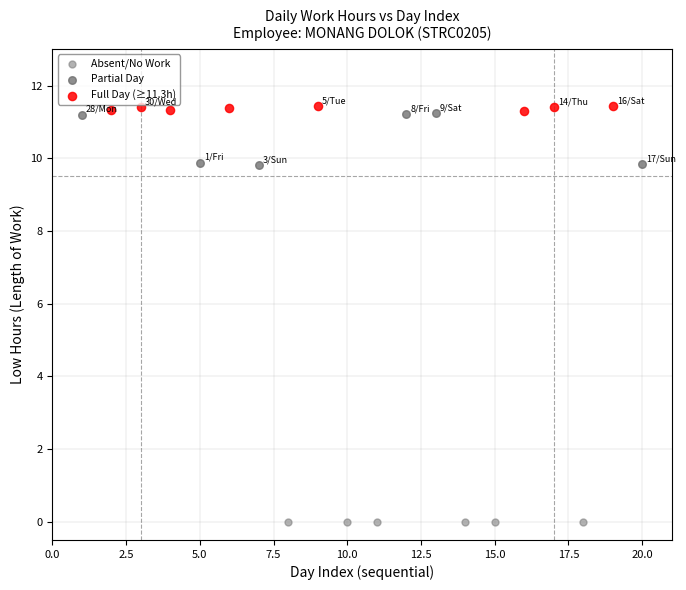

Which series reaches the minimum Y coordinate?

Absent/No Work